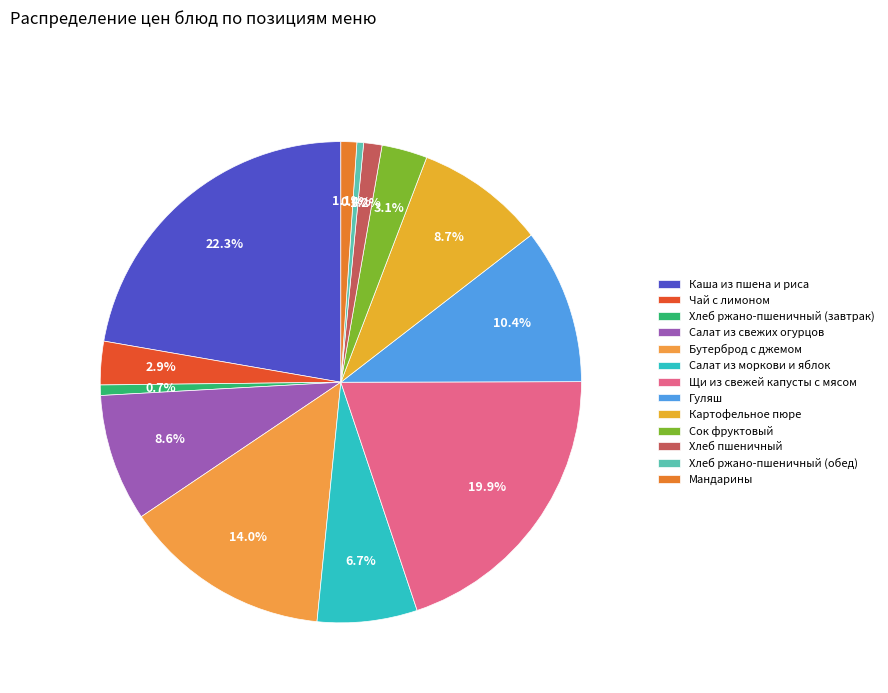

To the nearest percent, what portion does Салат из свежих огурцов represent?

9%